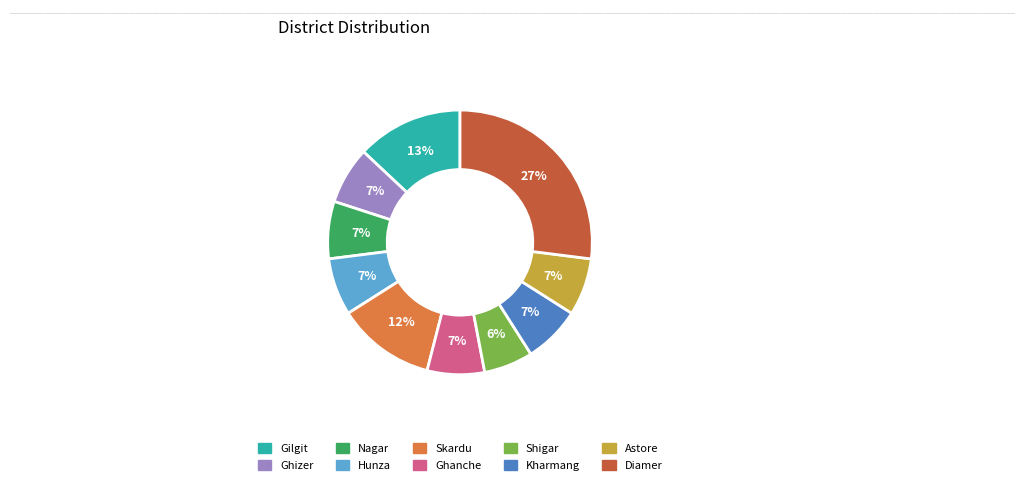

To the nearest percent, what is the difference between the largest and smallest slice percentages?

21%